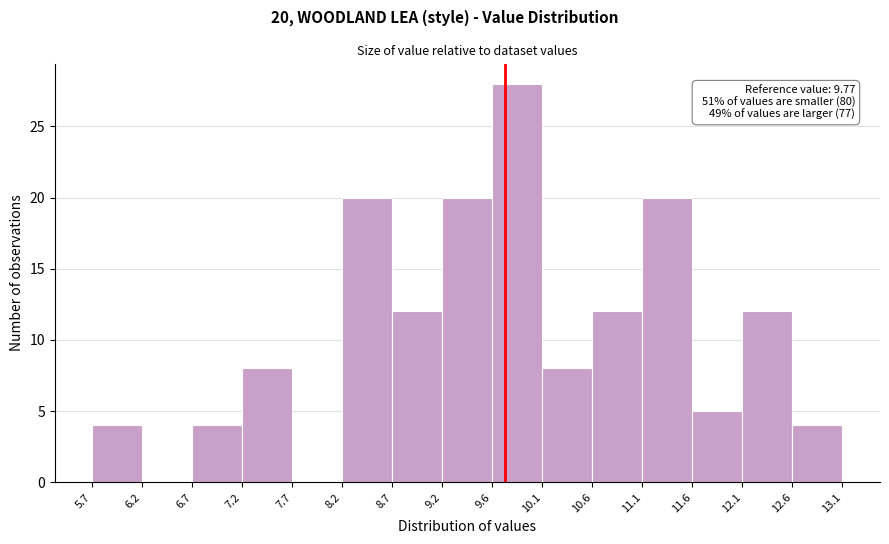

Which range on the x-axis has the tallest bar?

9.6 to 10.1